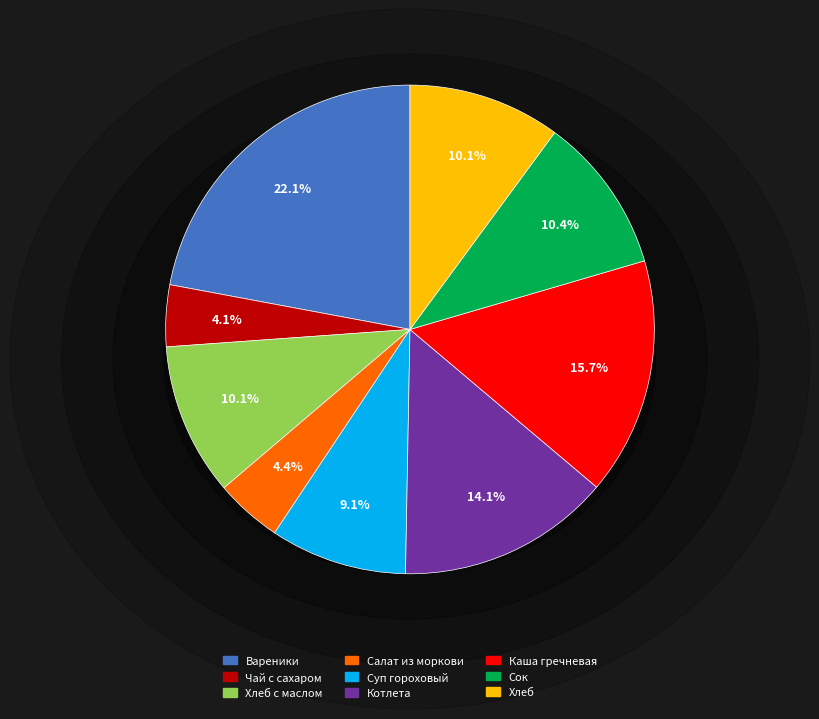

Which category has the biggest portion of the pie?

Вареники